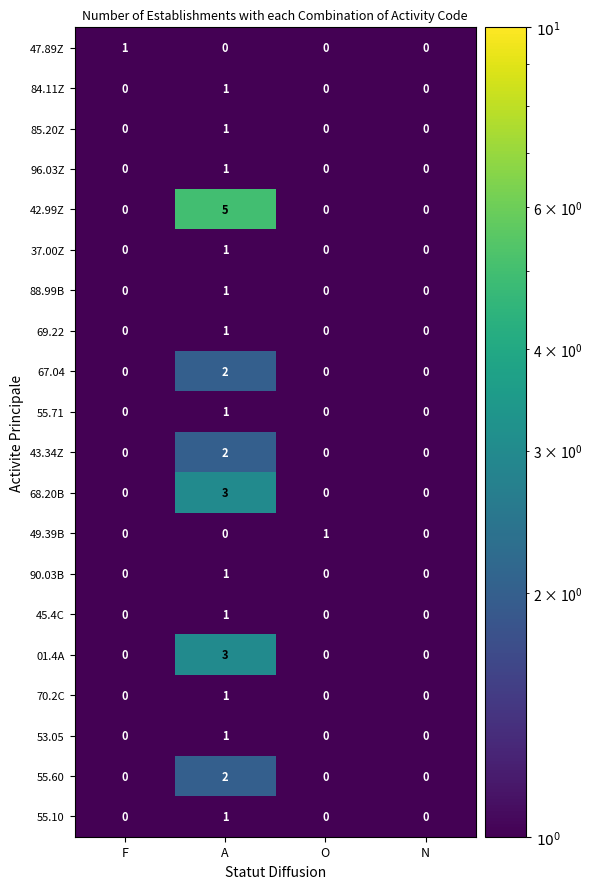

At how many categories does at least one series exceed 2?

1